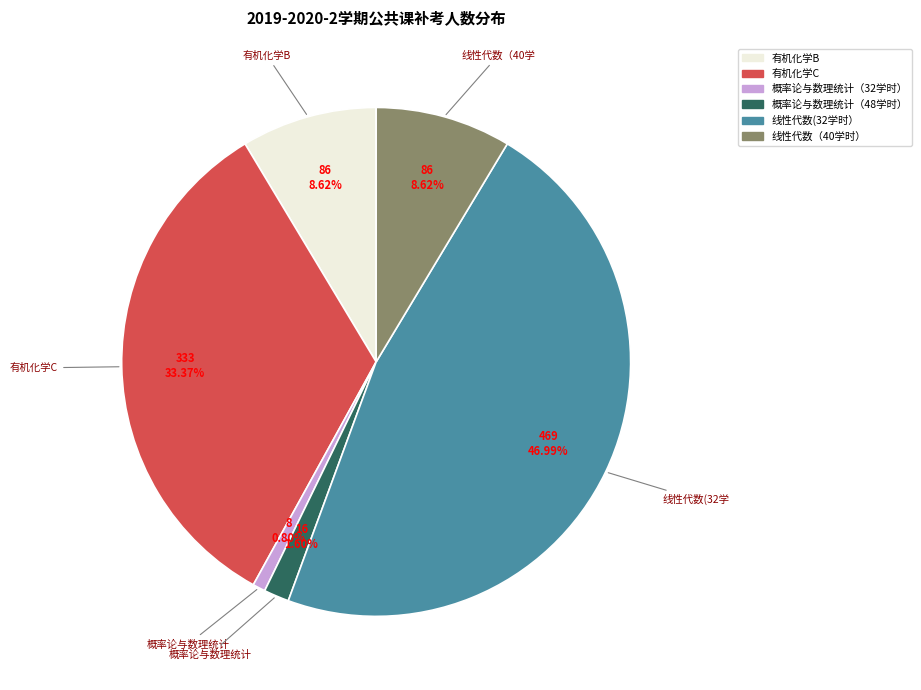

Do 线性代数(32学时） and 线性代数（40学时） together represent more than half of the pie?

Yes